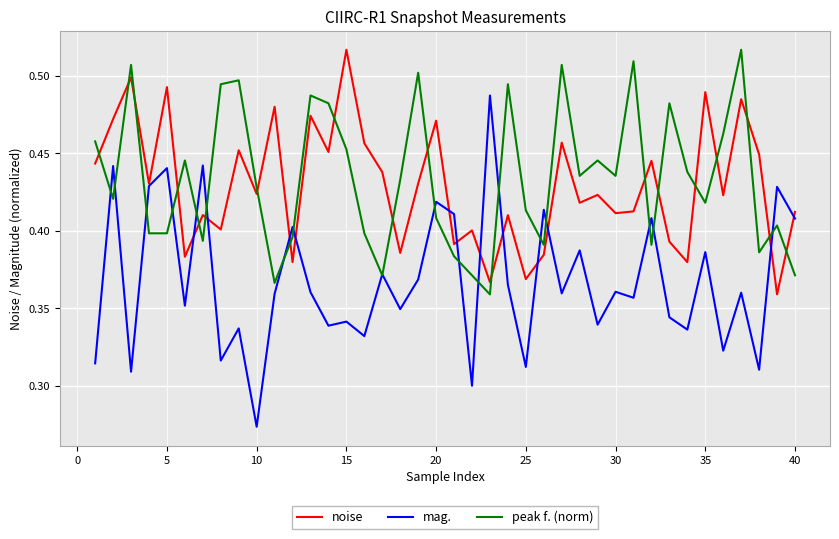

What is the difference between the second highest and minimum values in the noise series?

0.1